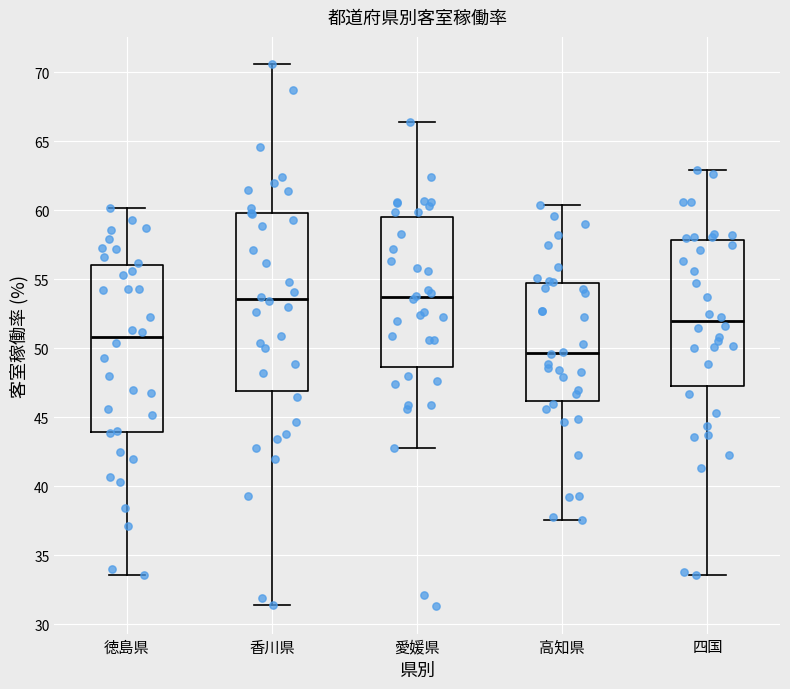

Reading left to right, transcribe this box plot: for each box, give where its median line is, the range the box spans, and where its two whiskers end, as read against the y-axis. The values are not printed on the chart, so give them approximately, as read against the axis.

徳島県: median 51.0, box 44.0 to 56.0, whiskers 33.5 to 60.0
香川県: median 53.5, box 47.0 to 60.0, whiskers 31.5 to 70.5
愛媛県: median 53.5, box 48.5 to 59.5, whiskers 43.0 to 66.5
高知県: median 49.5, box 46.0 to 54.5, whiskers 37.5 to 60.5
四国: median 52.0, box 47.5 to 58.0, whiskers 33.5 to 63.0